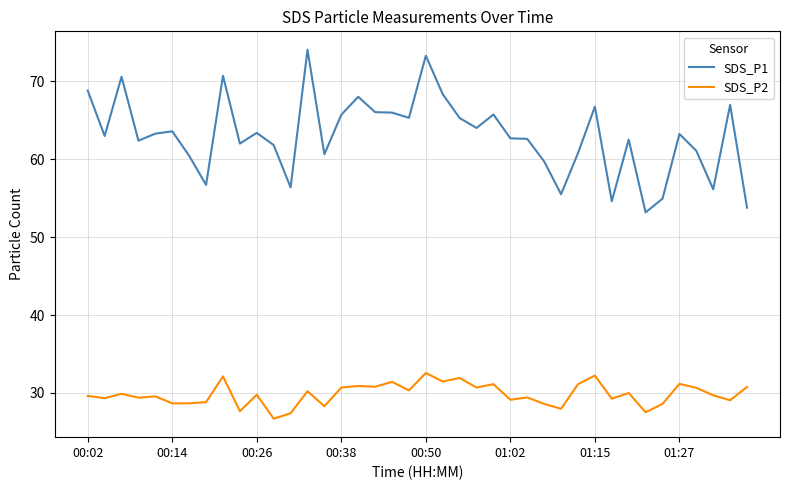

What is the highest value of the SDS_P2 series?

32.6